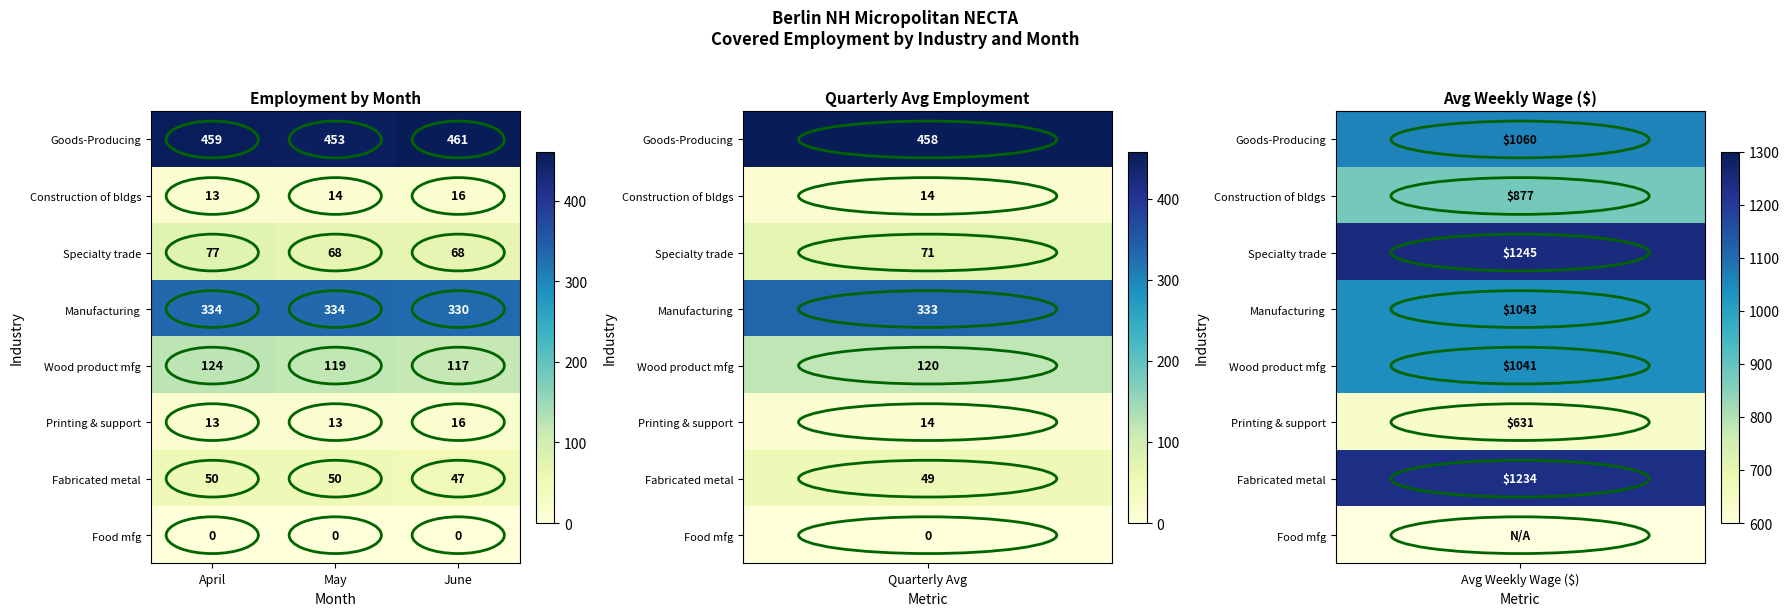

Count the number of categories in the chart.

3